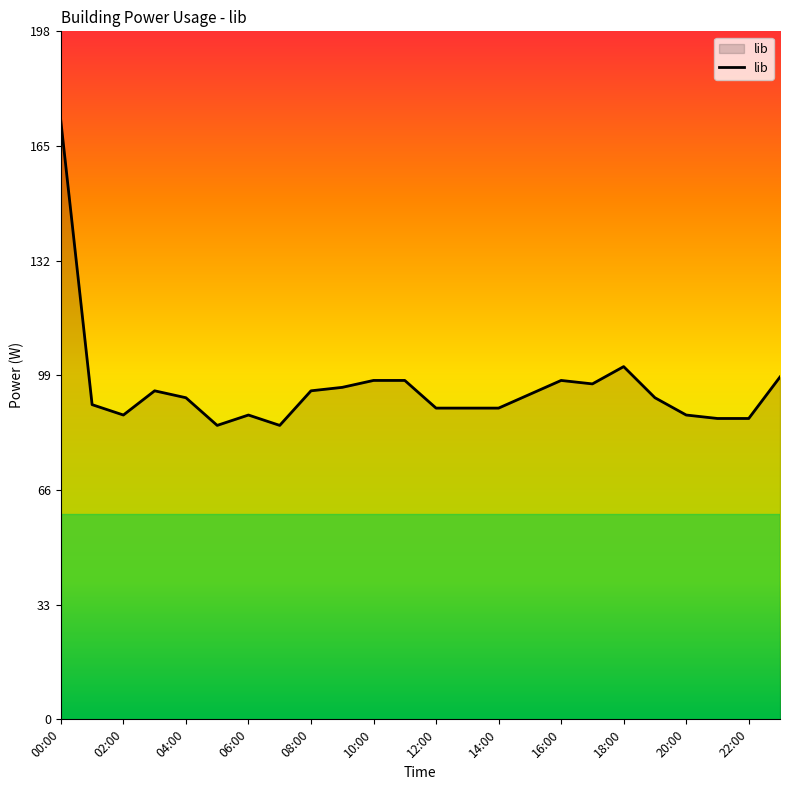

What is the difference between the maximum and minimum values?

88